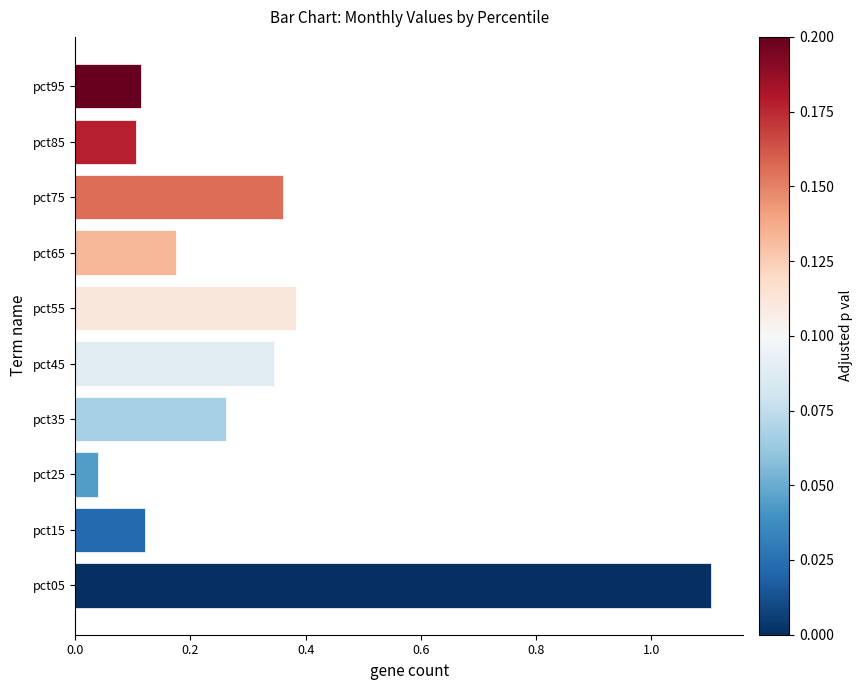

Where is the data nearest to the value 0?

pct25